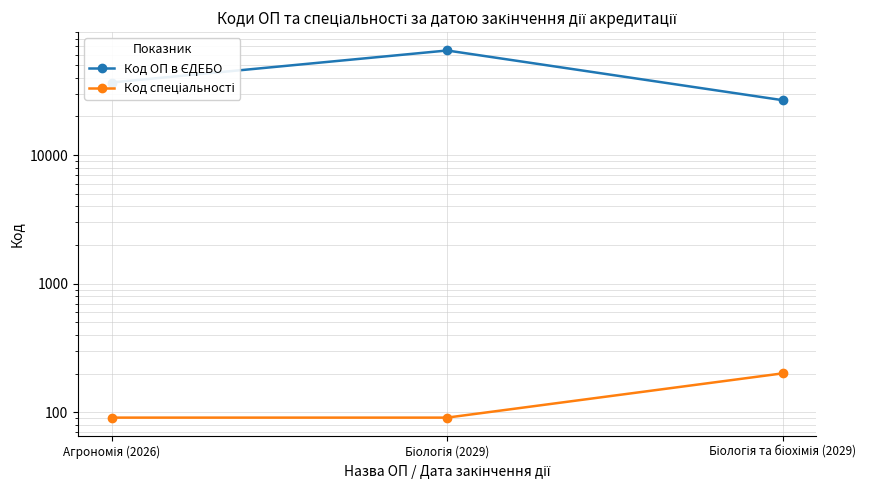

What is the difference between the maximum and second lowest values in the Код спеціальності series?

110